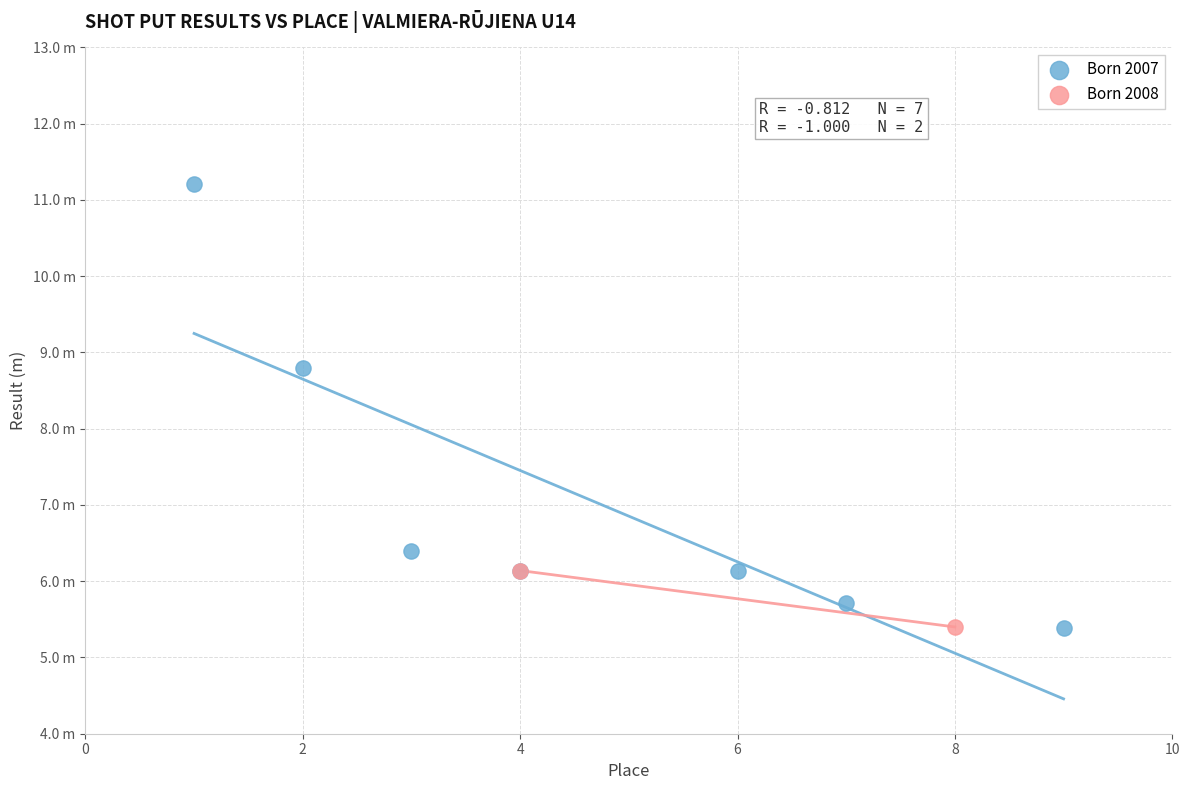

What are all the series names shown in the legend?

Born 2007, Born 2008